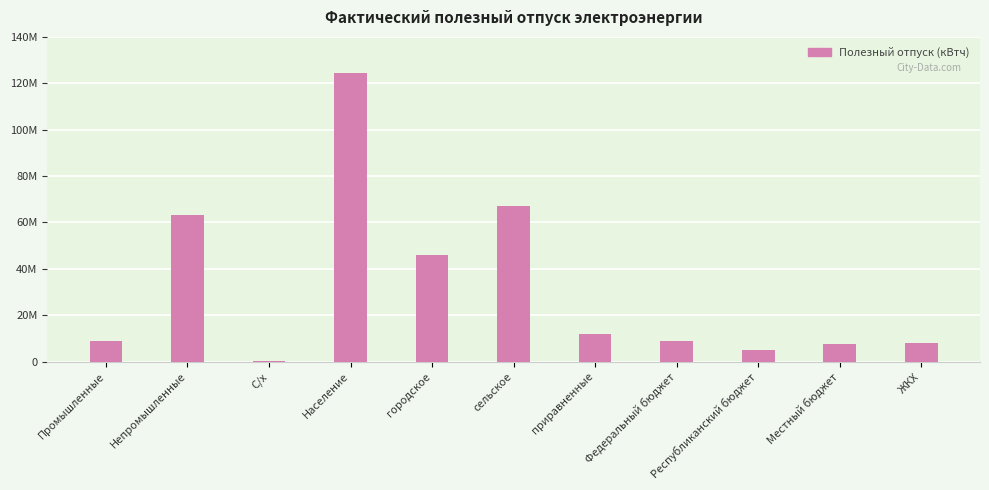

What is the maximum value shown in the chart?

124519959